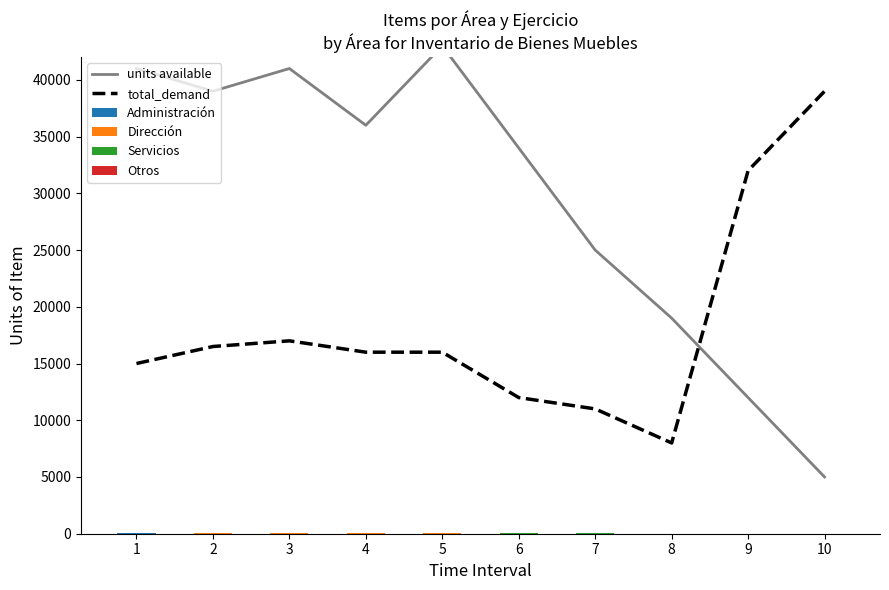

What is the sum of the Otros values at 1 and 2?

9